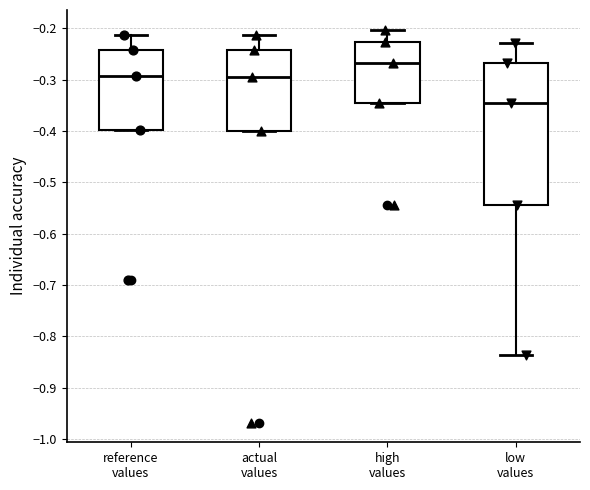

Reading left to right, transcribe this box plot: for each box, give where its median line is, the range the box spans, and where its two whiskers end, as read against the y-axis. The values are not printed on the chart, so give them approximately, as read against the axis.

reference values: median -0.29, box -0.40 to -0.24, whiskers -0.40 to -0.21
actual values: median -0.29, box -0.40 to -0.24, whiskers -0.40 to -0.21
high values: median -0.27, box -0.35 to -0.23, whiskers -0.35 to -0.20
low values: median -0.35, box -0.54 to -0.27, whiskers -0.84 to -0.23